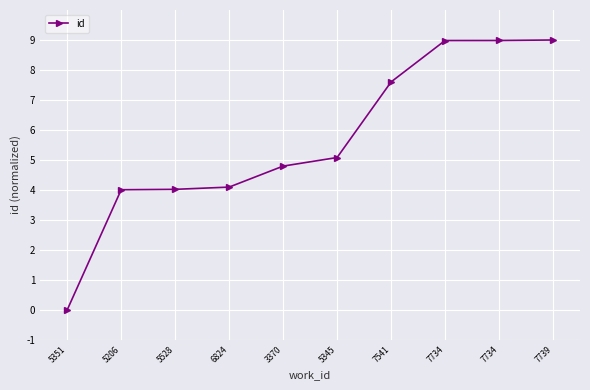

At which category does the chart reach its minimum across all series?

5351